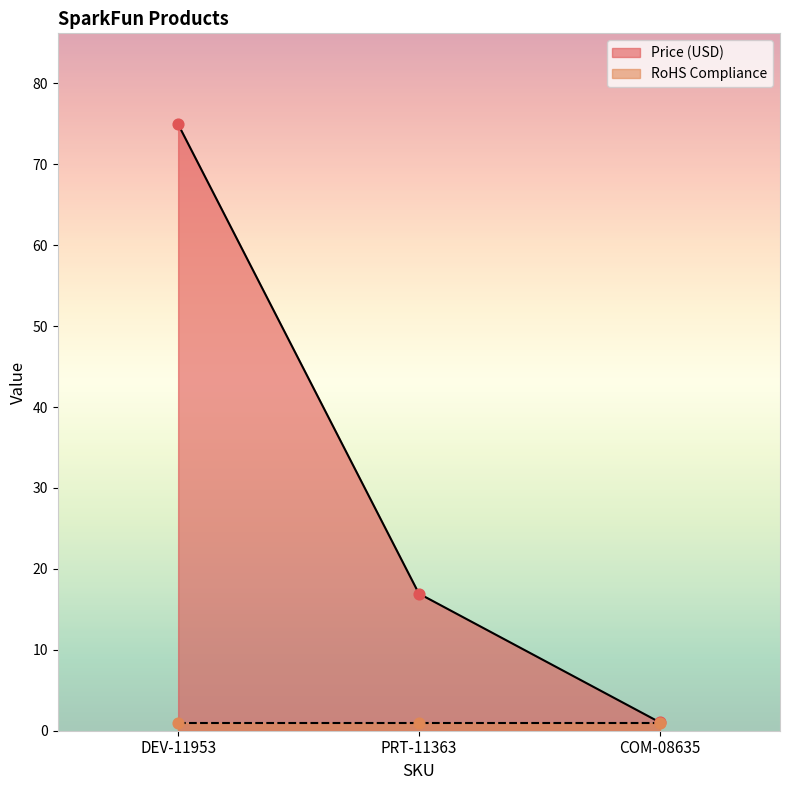

Which has a higher value, COM-08635 or DEV-11953?

DEV-11953